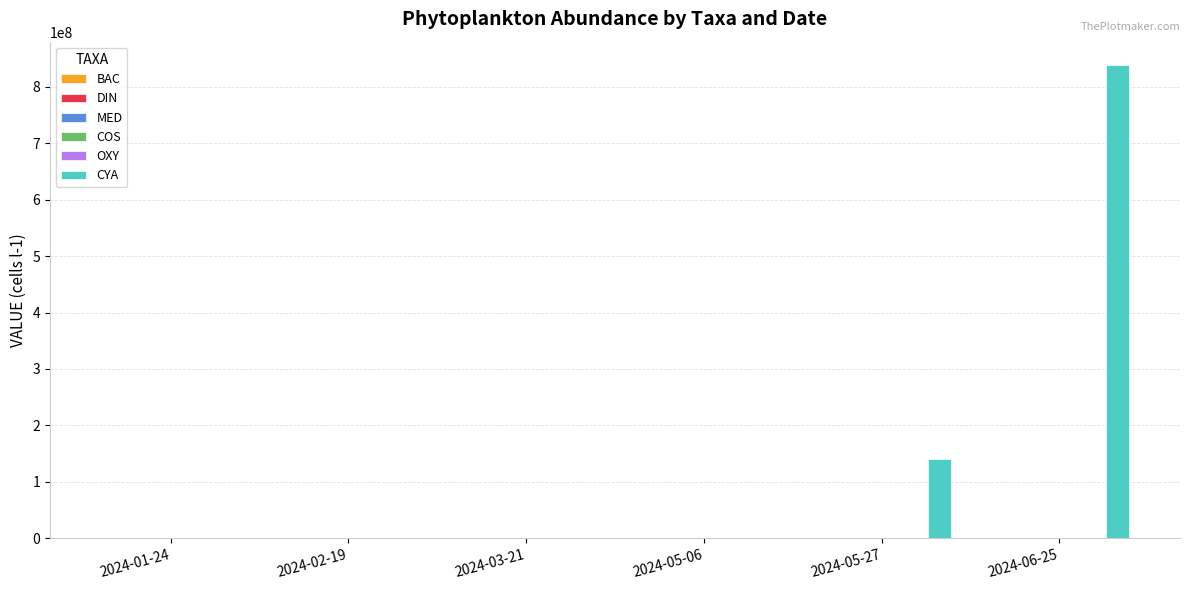

What is the maximum value for CYA?

838043149.3